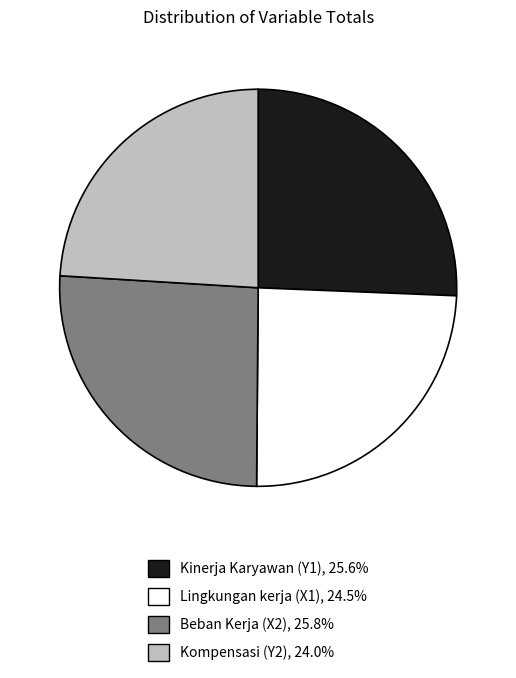

Between Kinerja Karyawan (Y1) and Lingkungan kerja (X1), which is larger?

Kinerja Karyawan (Y1)